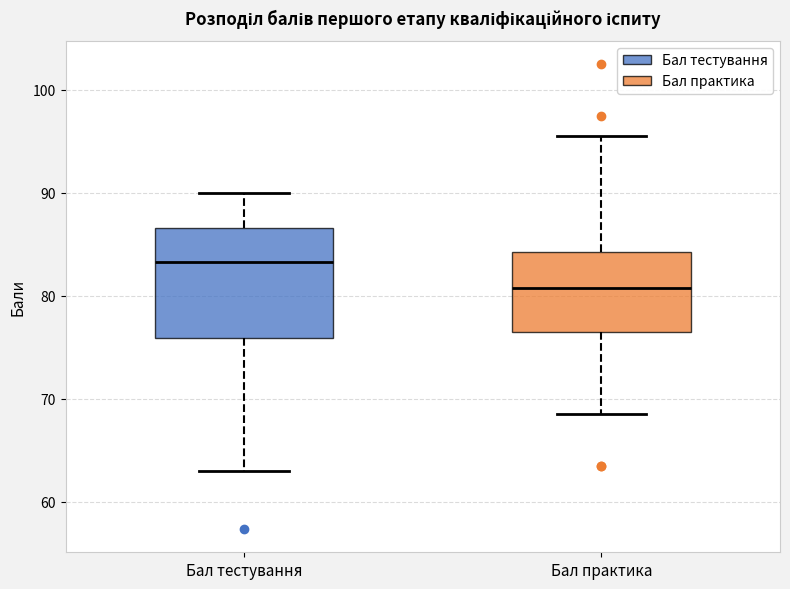

Where does the lower whisker of the box for Бал практика end on the y-axis? The values are not printed on the chart, so give them approximately, as read against the axis.

69